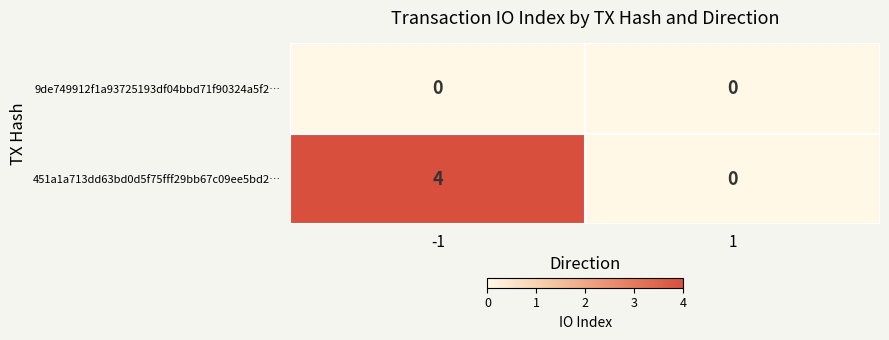

List the series in order of their overall mean, lowest first.

9de749912f1a93725193df04bbd71f90324a5f2…, 451a1a713dd63bd0d5f75fff29bb67c09ee5bd2…